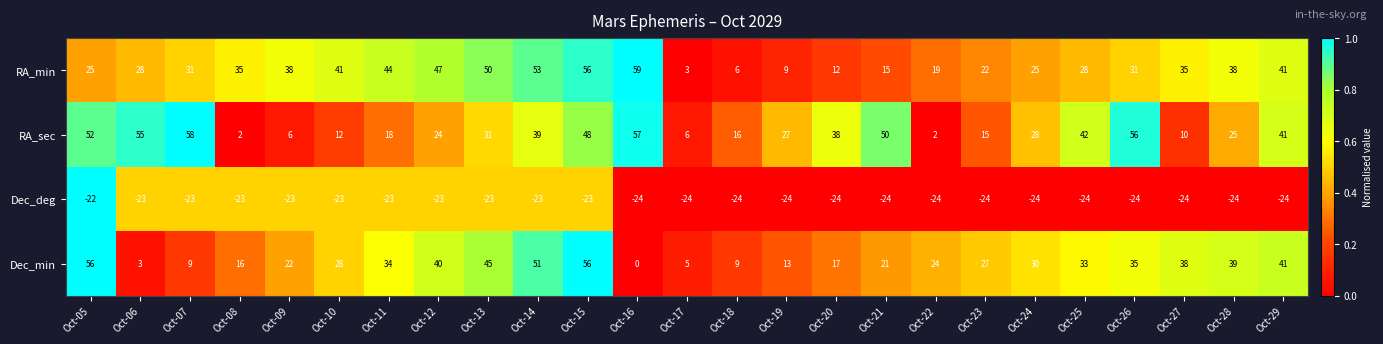

Rank the series by their maximum value, from highest to lowest.

RA_min, RA_sec, Dec_min, Dec_deg